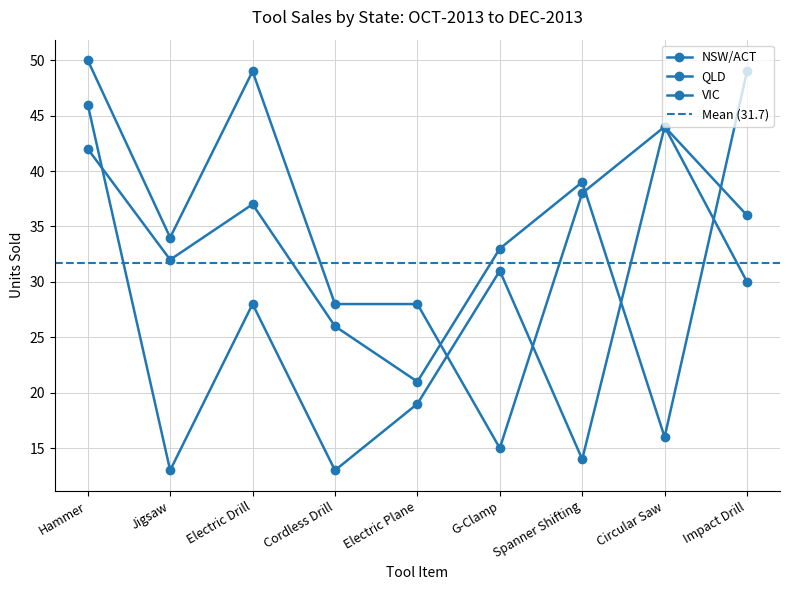

What is the total value across all series at Circular Saw?

104